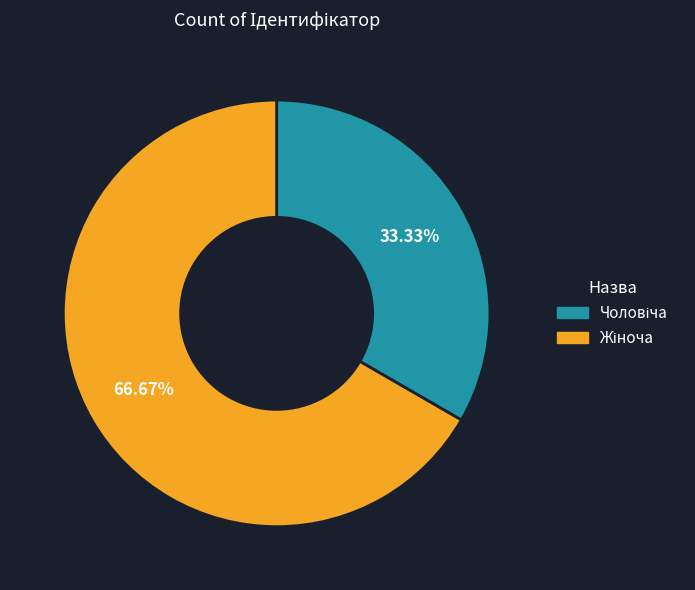

Is there a majority slice in this chart?

Yes